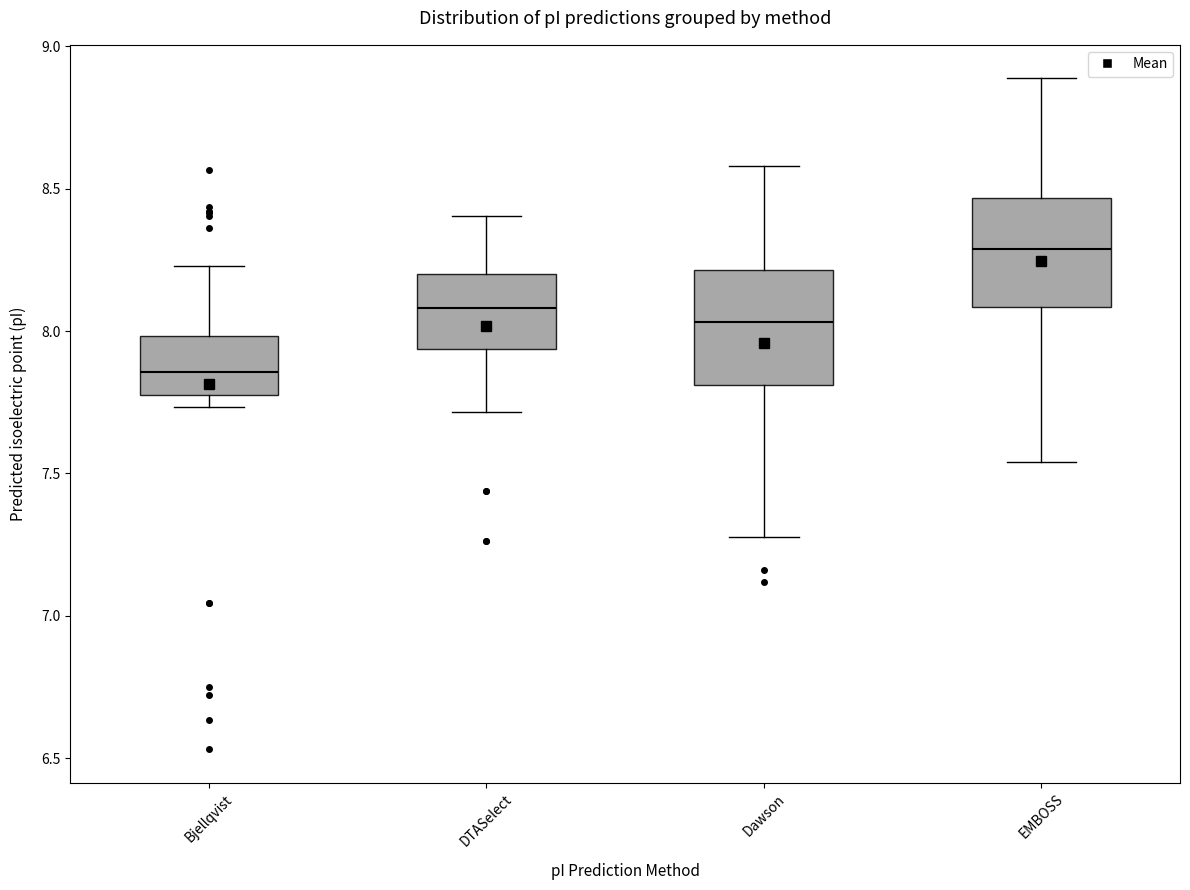

Reading left to right, read every box against the y-axis: the position of its median line, the range the box covers, and the ends of its whiskers. The values are not printed on the chart, so give them approximately, as read against the axis.

Bjellqvist: median 7.85, box 7.80 to 8.00, whiskers 7.75 to 8.25
DTASelect: median 8.10, box 7.95 to 8.20, whiskers 7.70 to 8.40
Dawson: median 8.05, box 7.80 to 8.20, whiskers 7.30 to 8.60
EMBOSS: median 8.30, box 8.10 to 8.45, whiskers 7.55 to 8.90